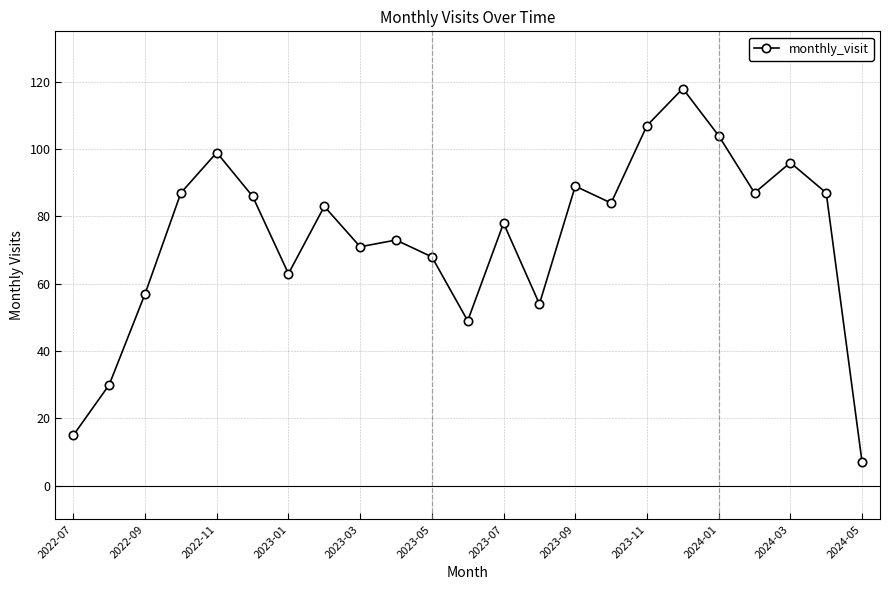

What is the average value?

74